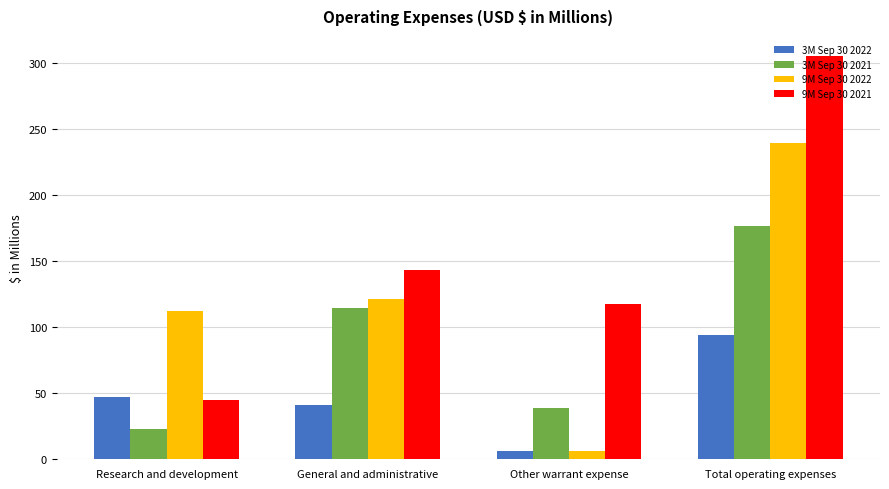

Reading right to left, list all the values displayed in this chart.

3M Sep 30 2022: 93.8	6.0	40.8	47.0
3M Sep 30 2021: 176.3	39.1	114.1	23.1
9M Sep 30 2022: 239.3	6.0	121.0	112.3
9M Sep 30 2021: 305.0	117.3	143.1	44.6